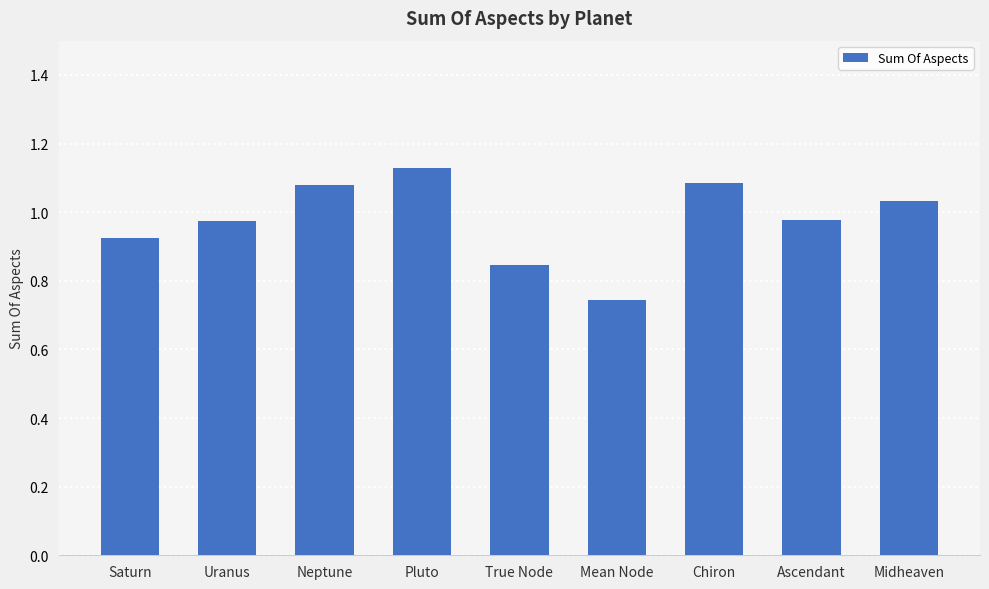

The value at Chiron is 1.1. True or false?

True